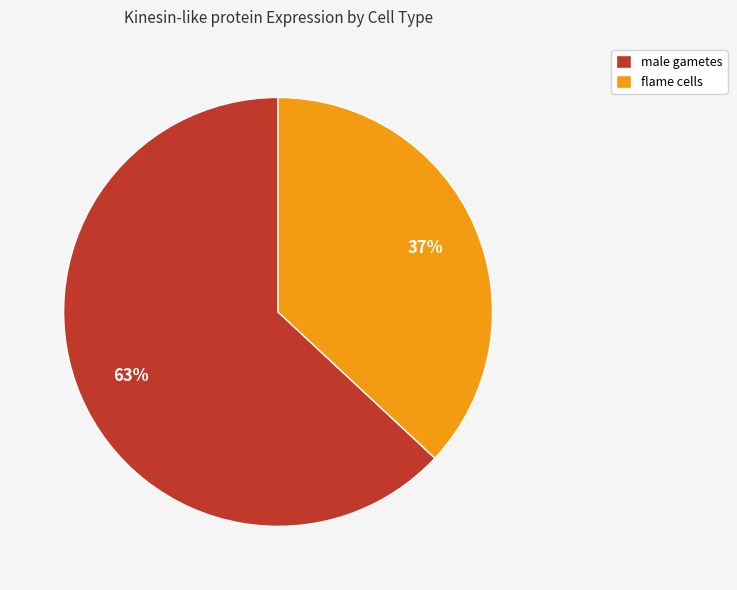

What is the largest slice in the pie chart?

male gametes